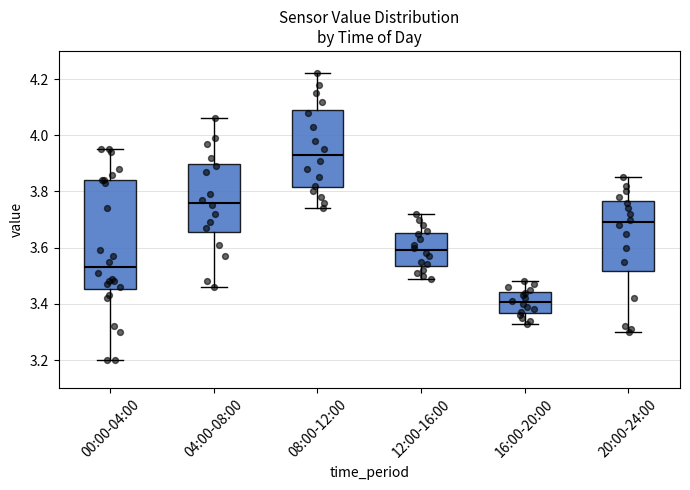

Where does the lower whisker of the box for 08:00-12:00 end on the y-axis? The values are not printed on the chart, so give them approximately, as read against the axis.

3.74